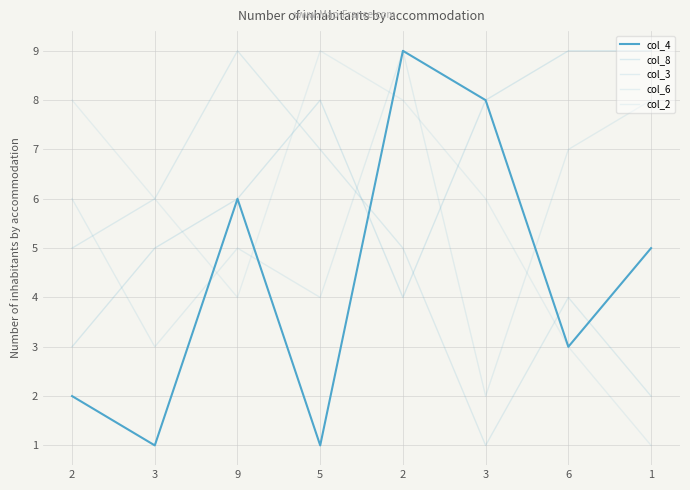

What is the spread (max minus min) of values at 5?

8